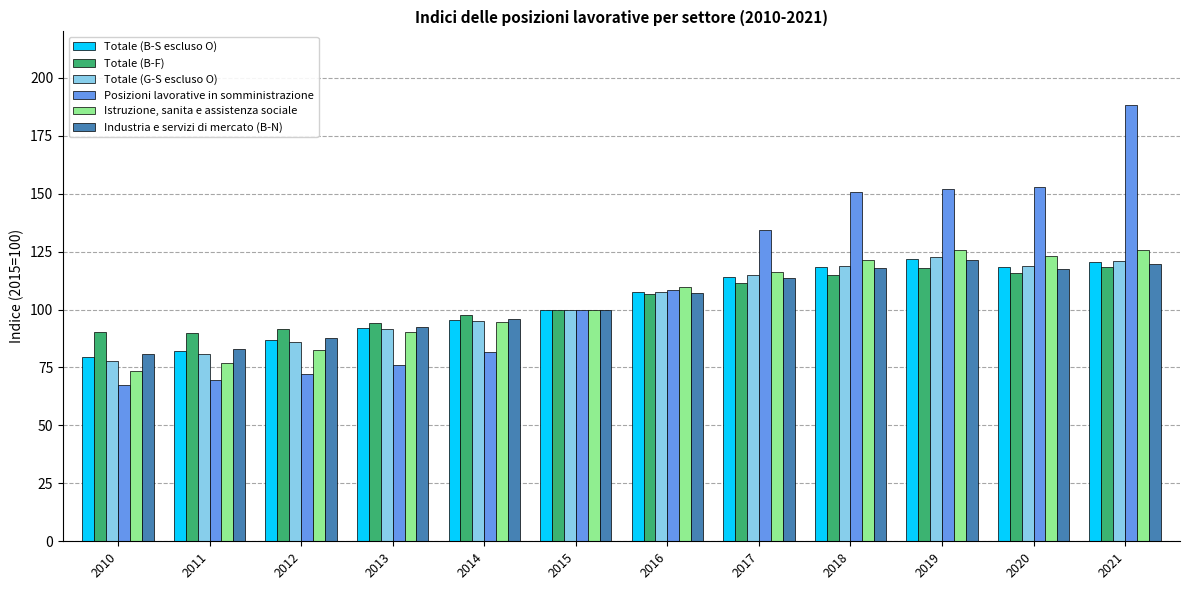

What is the average value of the Totale (B-F) series?

104.0